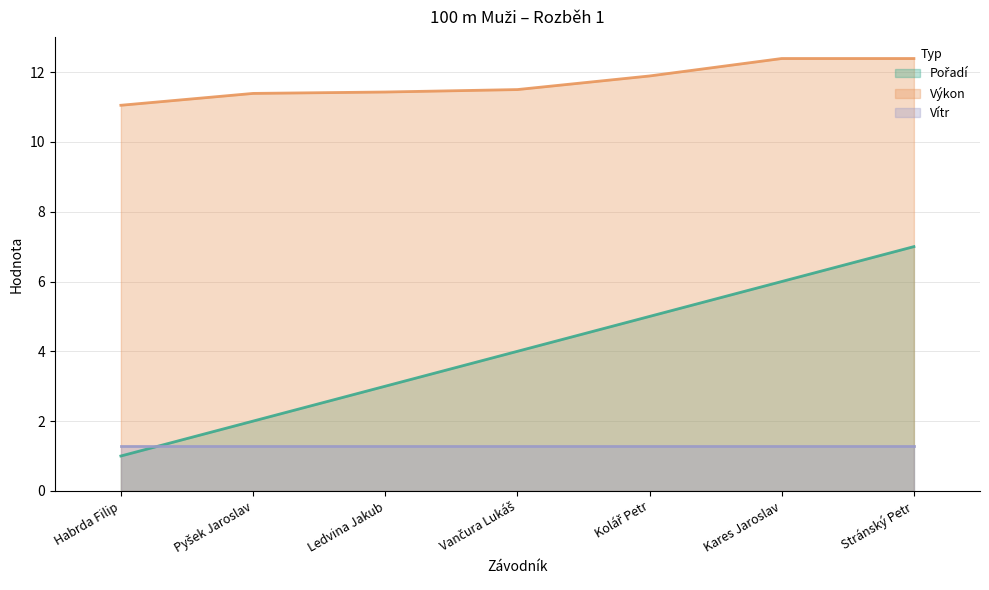

Which series has the largest total across all categories?

Výkon